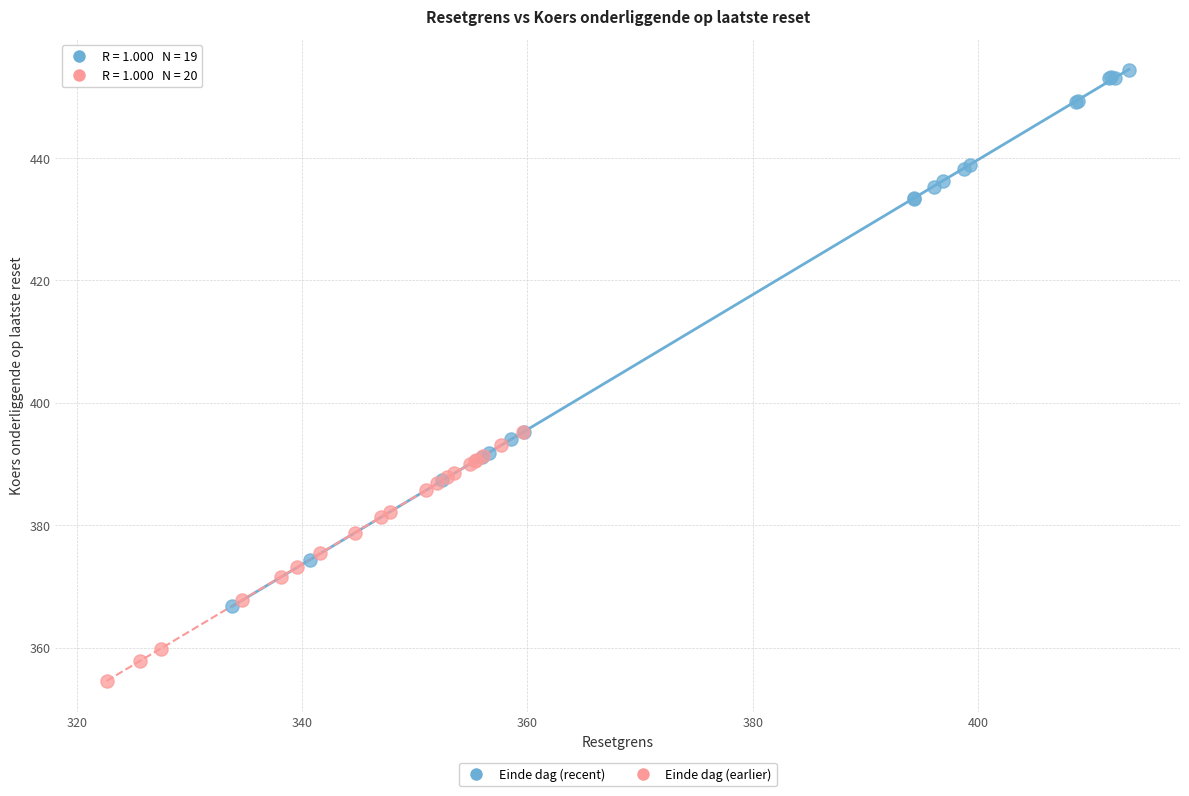

Which series contains the highest Y value?

Einde dag (recent)